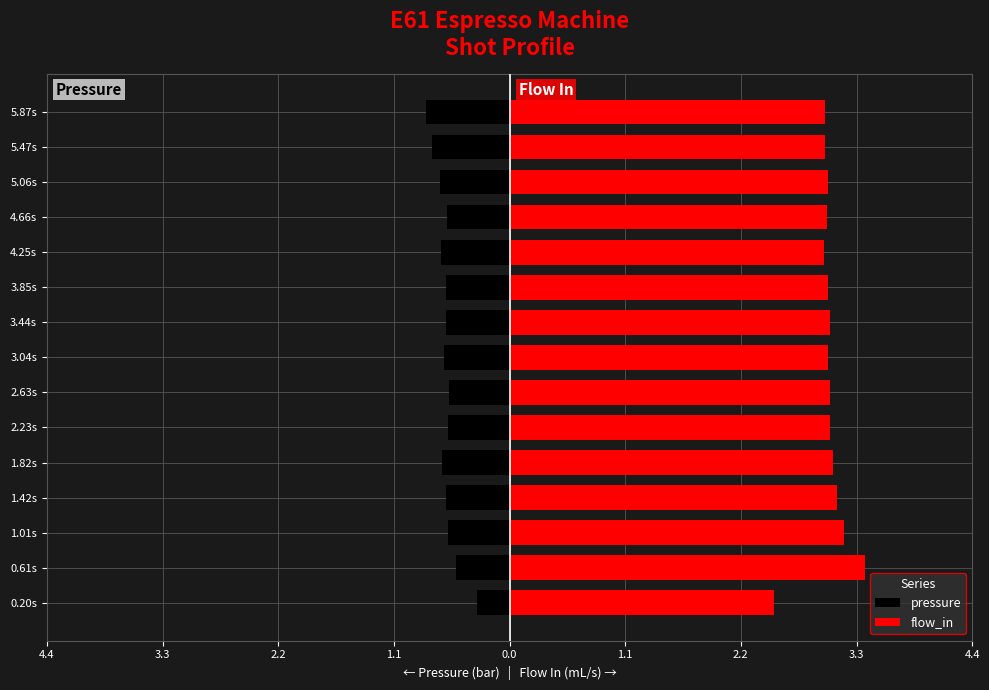

At 2.23s, list the series in order from largest to smallest.

flow_in, pressure